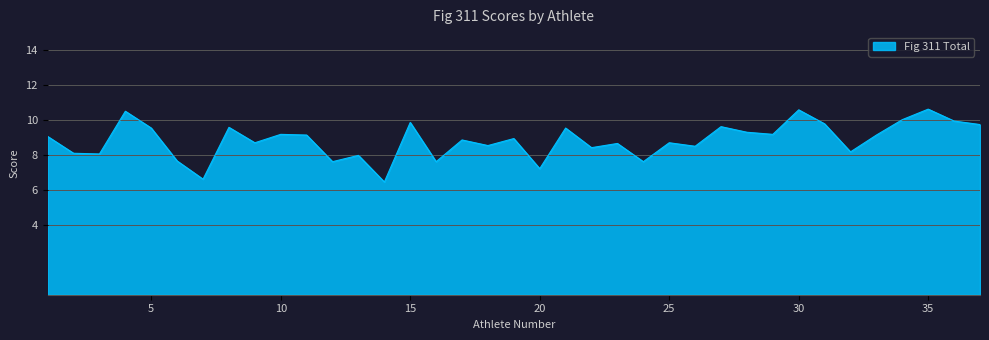

What is the smallest value displayed?

6.4